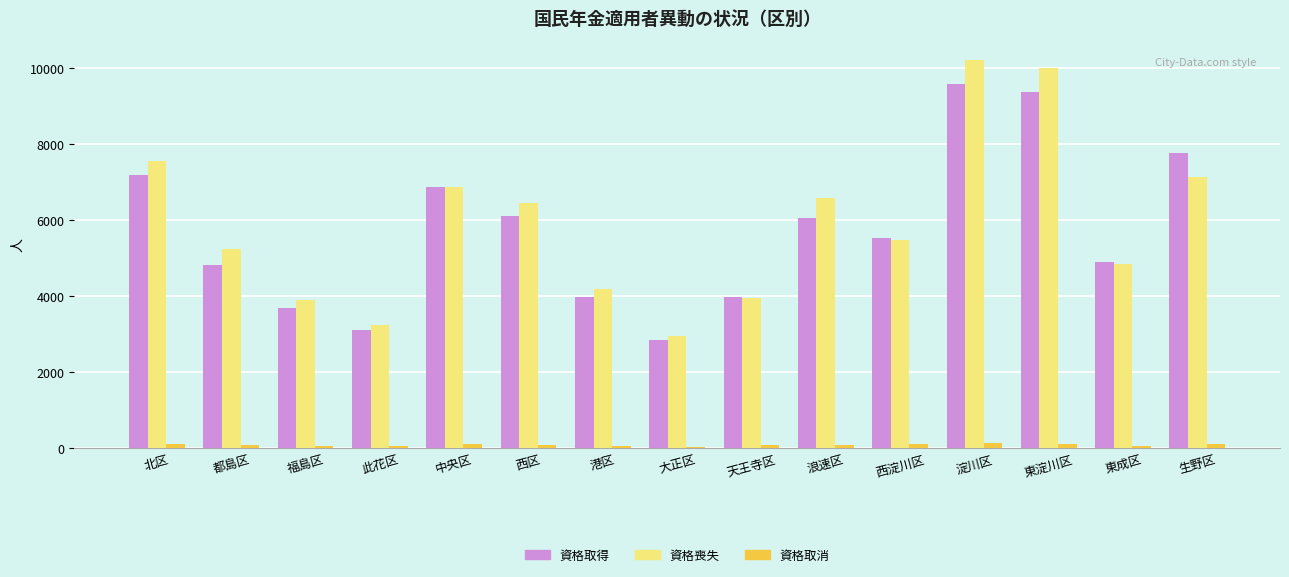

The 資格取消 series shows 75 at 都島区. True or false?

True